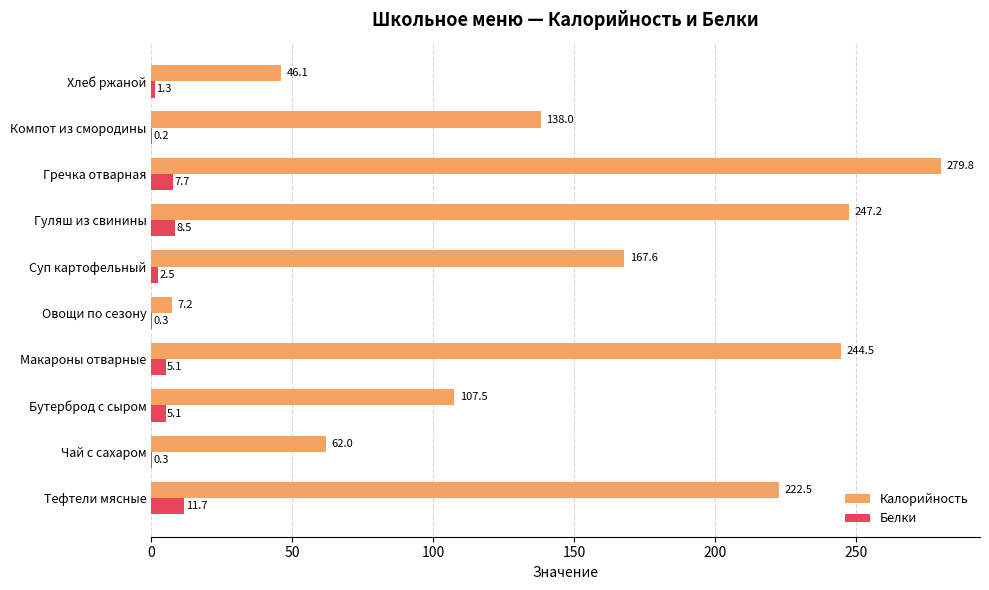

At which category is the sum across all series the highest?

Гречка отварная